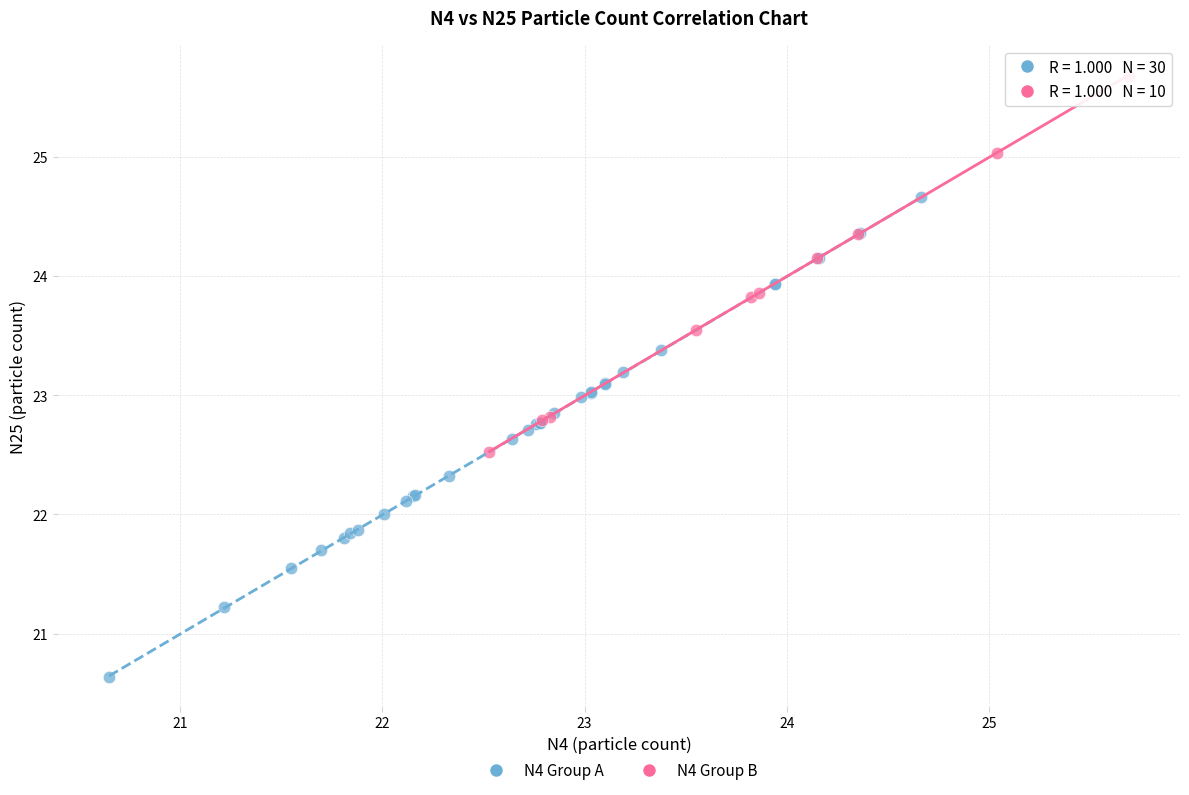

Which series contains the highest Y value?

N4 Group B